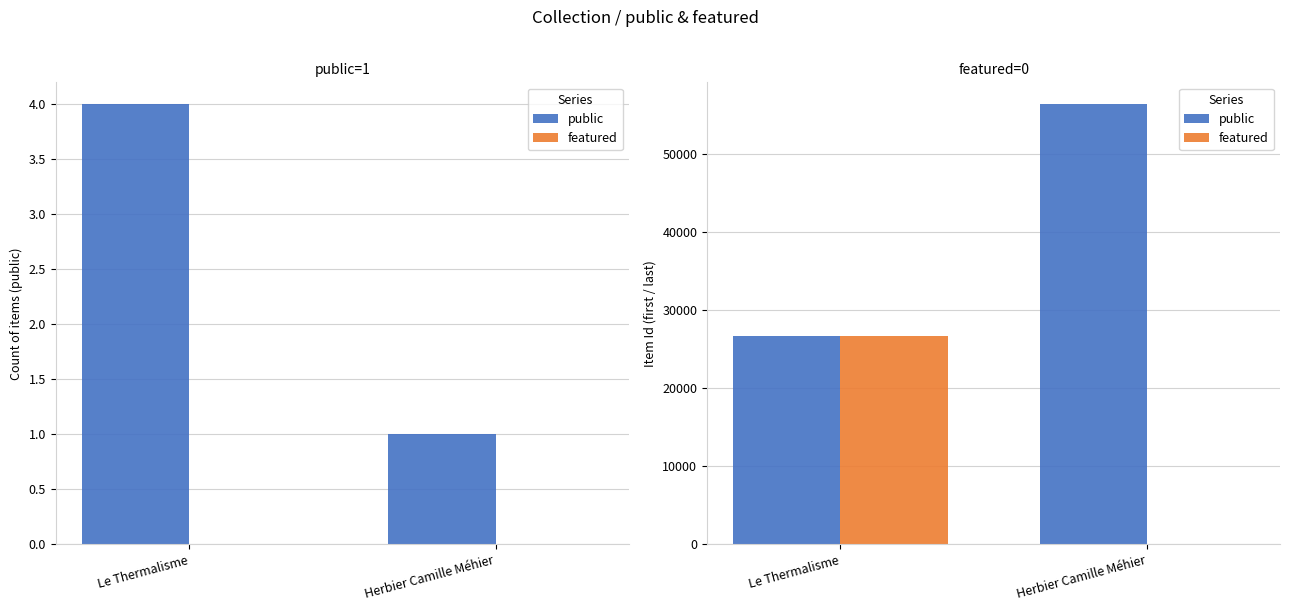

The value of featured at Herbier Camille Méhier is 14221. True or false?

False